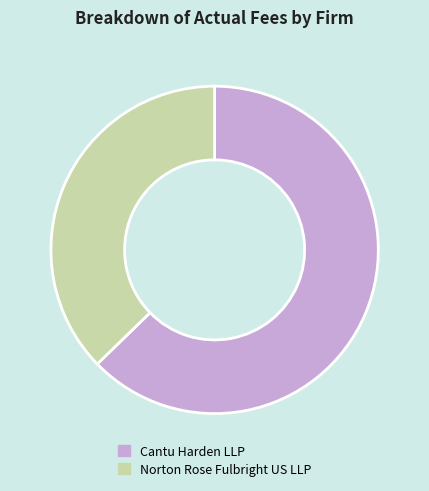

Which category has the smallest portion of the pie?

Norton Rose Fulbright US LLP